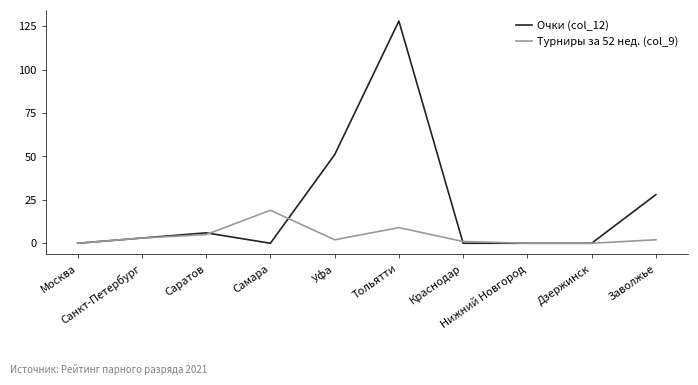

Count the number of data series in this chart.

2